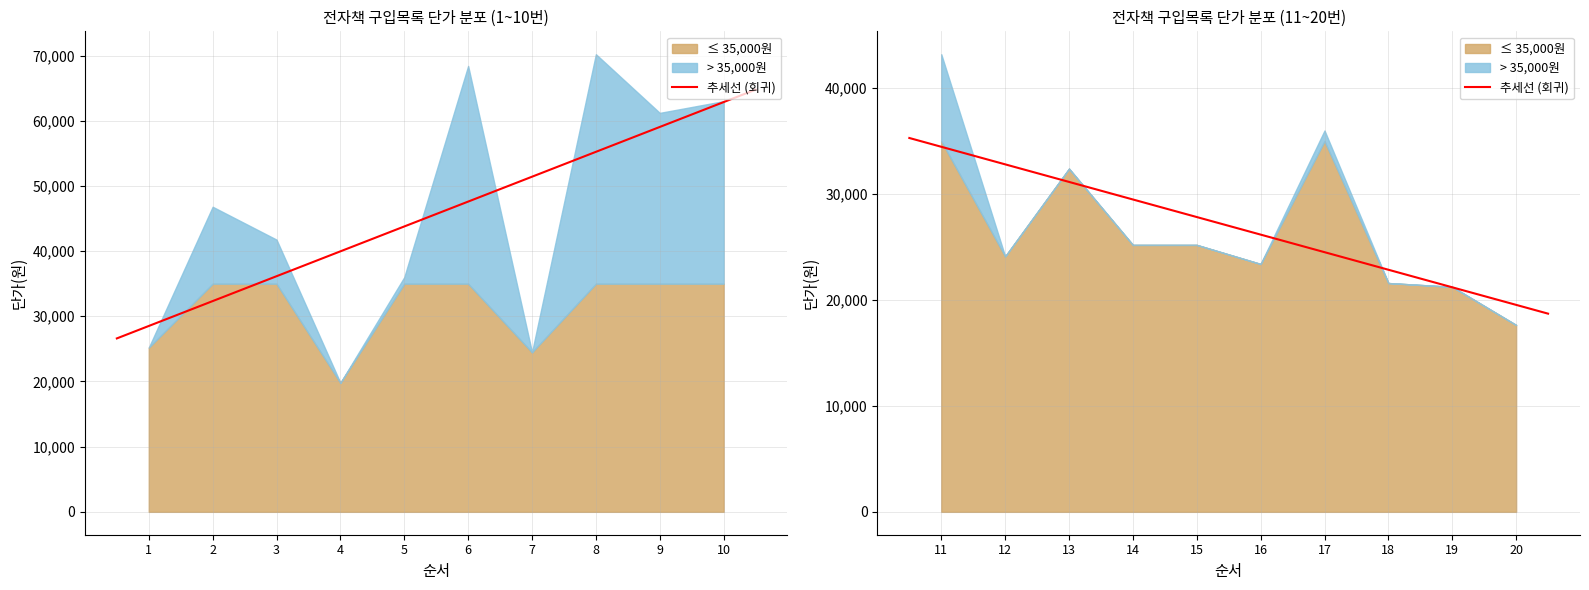

The value of 단가(원) at 3 is 21595. True or false?

False